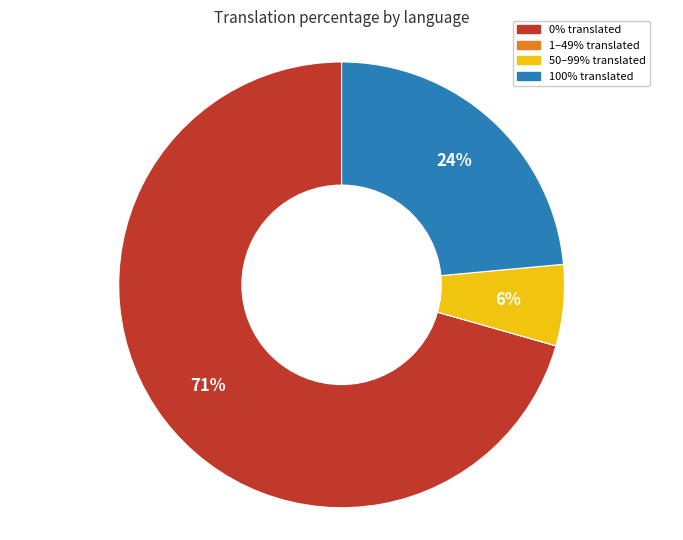

Is there a majority slice in this chart?

Yes